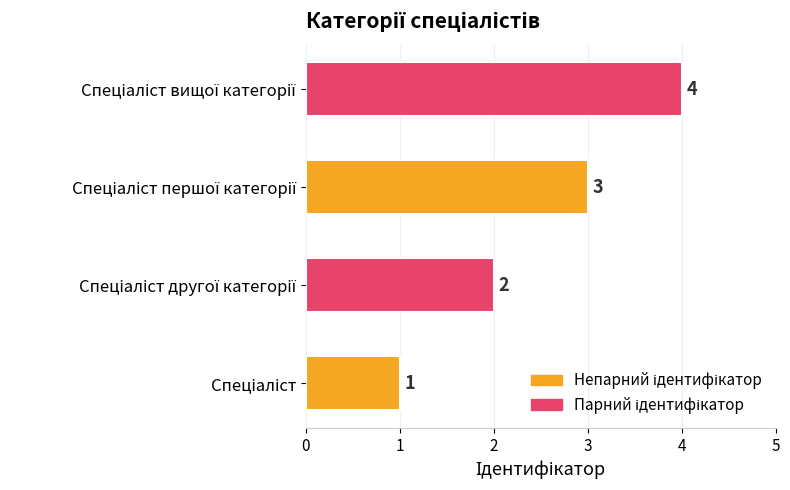

What is the sum of all values?

10